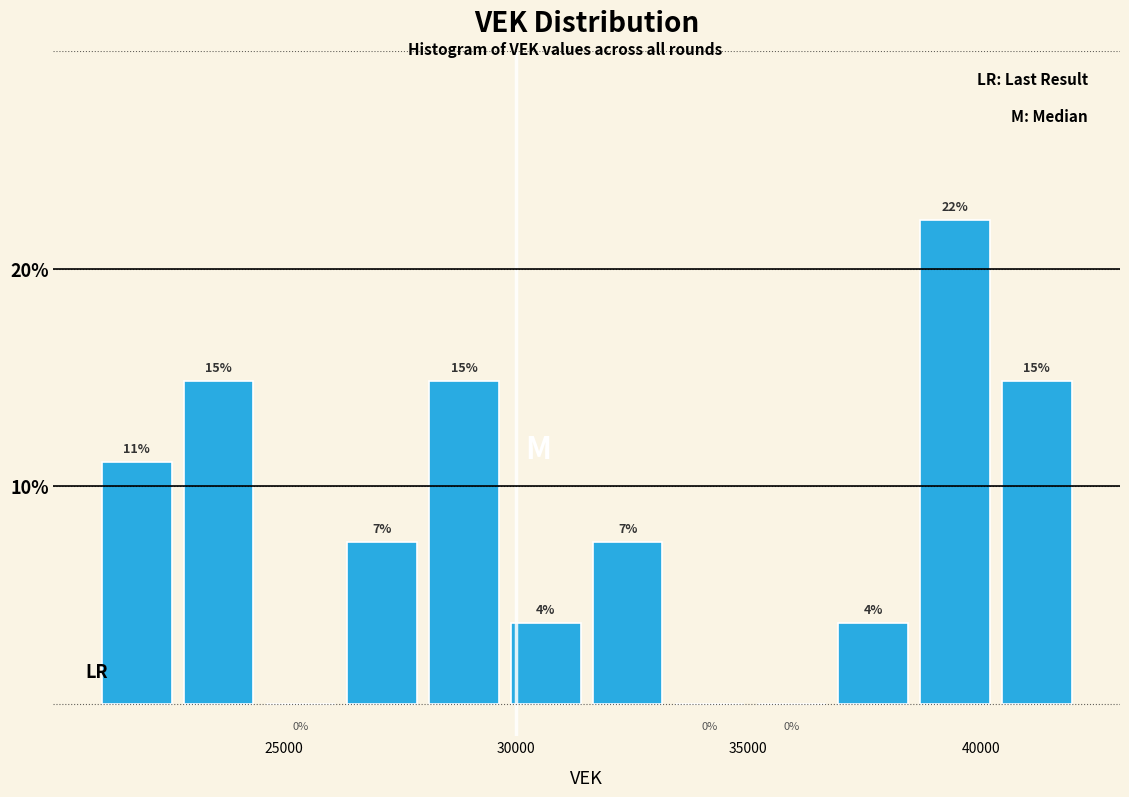

Around what value on the x-axis is the tallest bar? Give the approximate position of its centre, as read against the axis.

39500